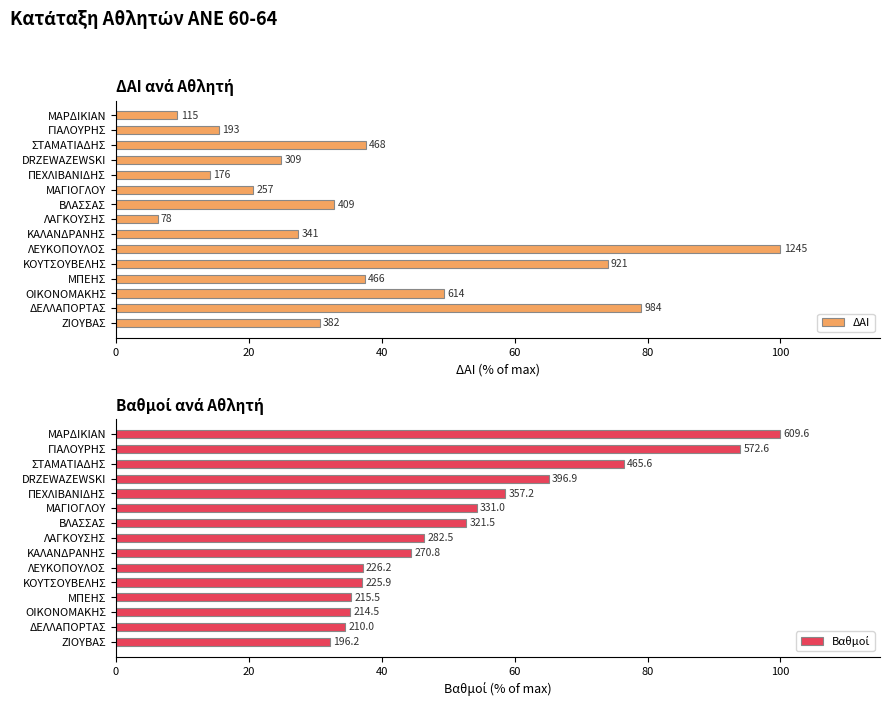

List the series in order of their peak value, highest first.

ΔΑΙ, Βαθμοί